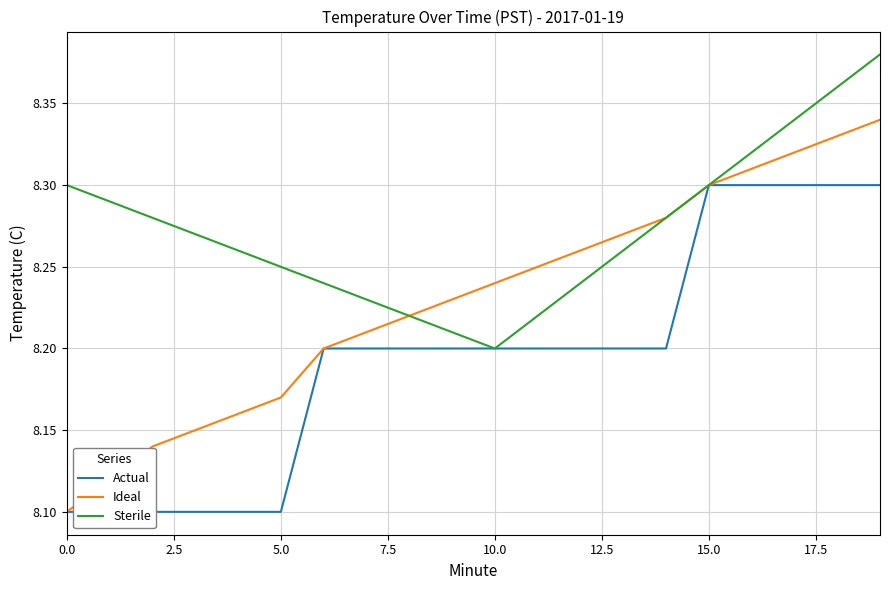

What are all the series names shown in the legend?

Actual, Ideal, Sterile